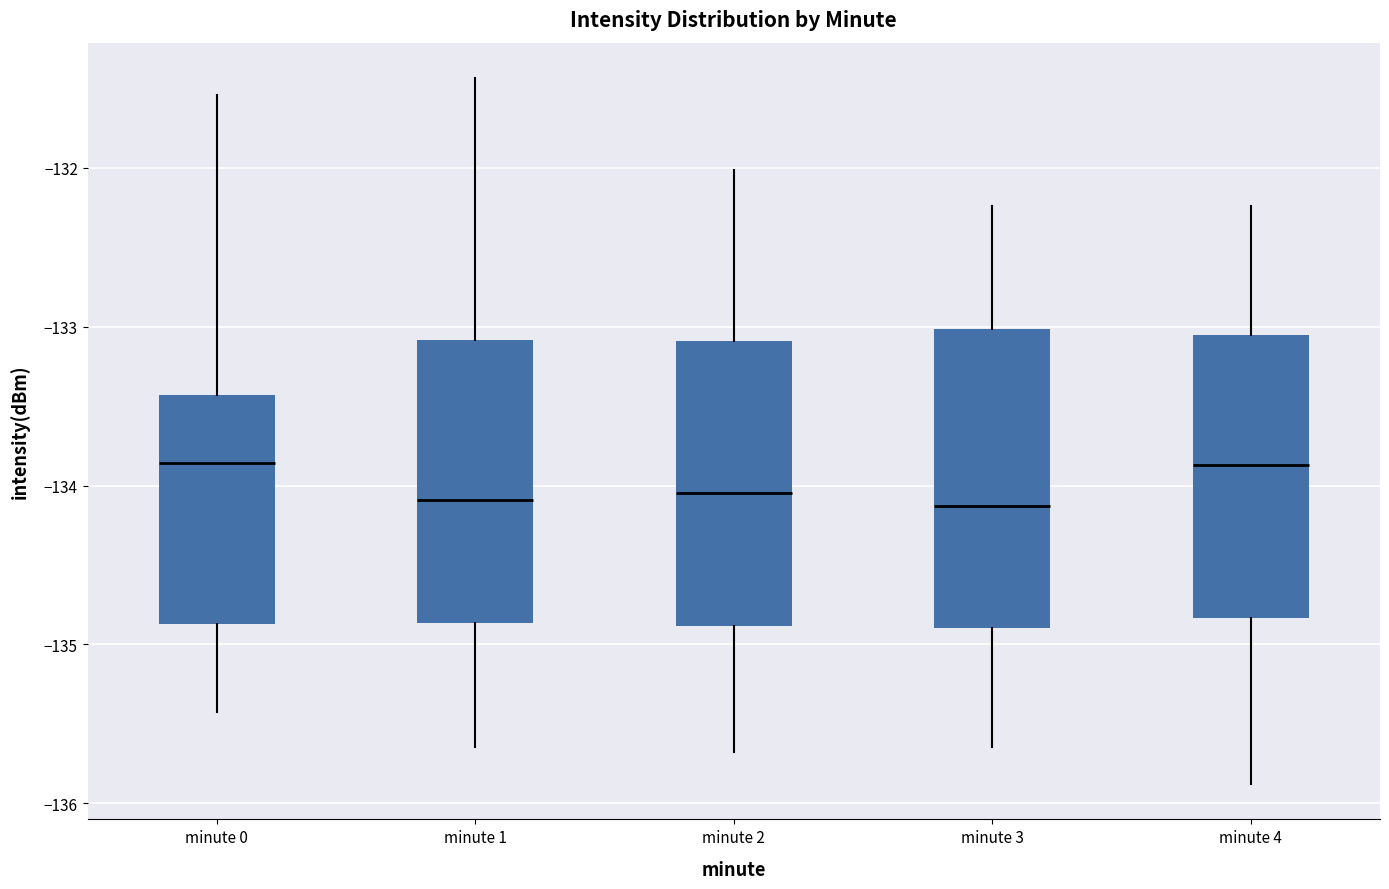

Reading left to right, transcribe this box plot: for each box, give where its median line is, the range the box spans, and where its two whiskers end, as read against the y-axis. The values are not printed on the chart, so give them approximately, as read against the axis.

minute 0: median -133.9, box -134.9 to -133.4, whiskers -135.4 to -131.5
minute 1: median -134.1, box -134.9 to -133.1, whiskers -135.6 to -131.4
minute 2: median -134.0, box -134.9 to -133.1, whiskers -135.7 to -132.0
minute 3: median -134.1, box -134.9 to -133.0, whiskers -135.6 to -132.2
minute 4: median -133.9, box -134.8 to -133.1, whiskers -135.9 to -132.2